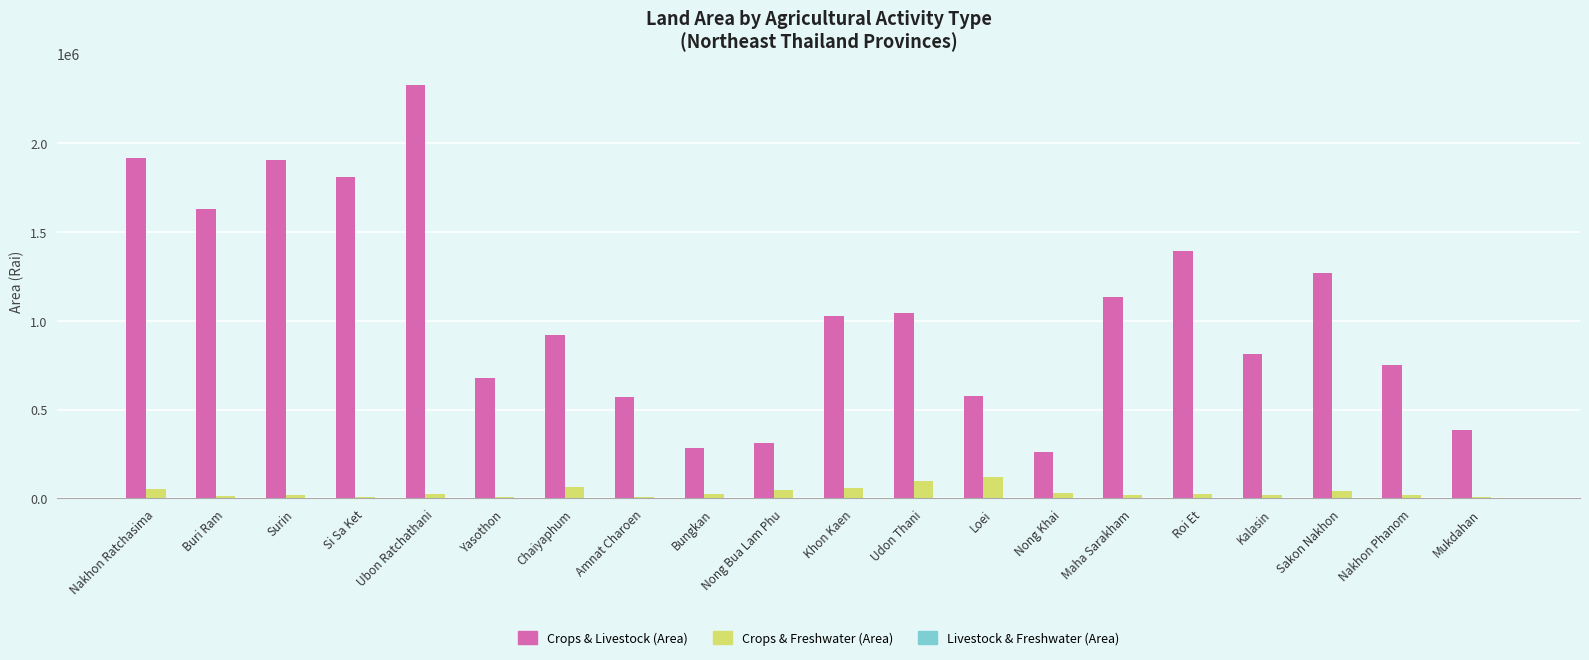

True or false: Crops & Livestock (Area) has a value of 282273.3 at Bungkan.

True